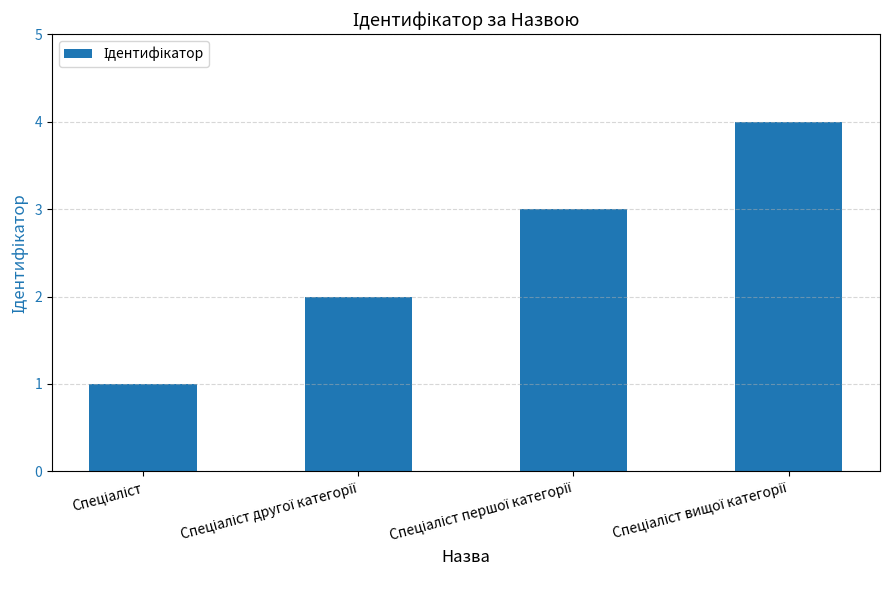

What is the maximum value shown in the chart?

4